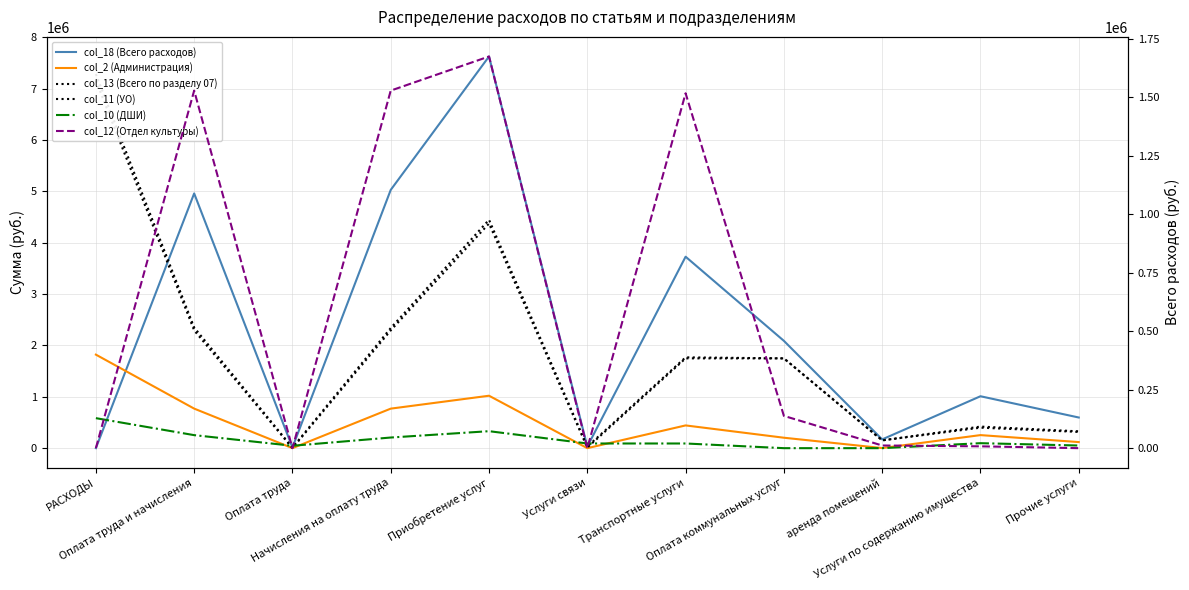

What is the difference between the maximum and minimum values in the col_18 (Всего расходов) series?

7629608.0